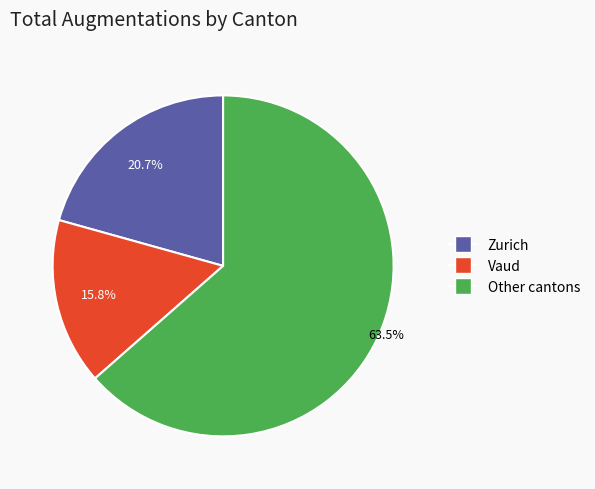

Count the number of slices in the pie.

3